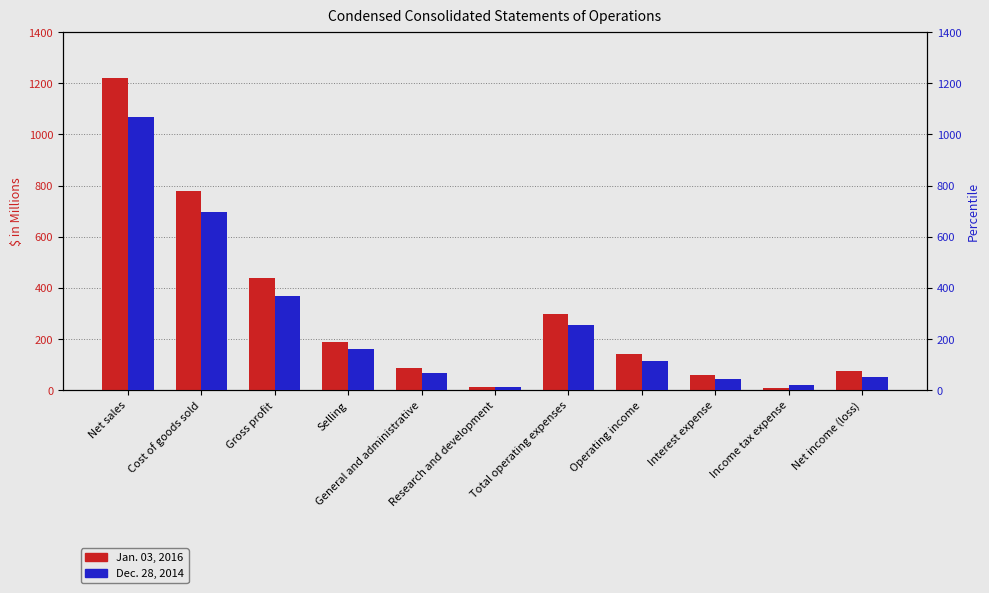

Which series changed the most between Gross profit and Research and development?

Jan. 03, 2016